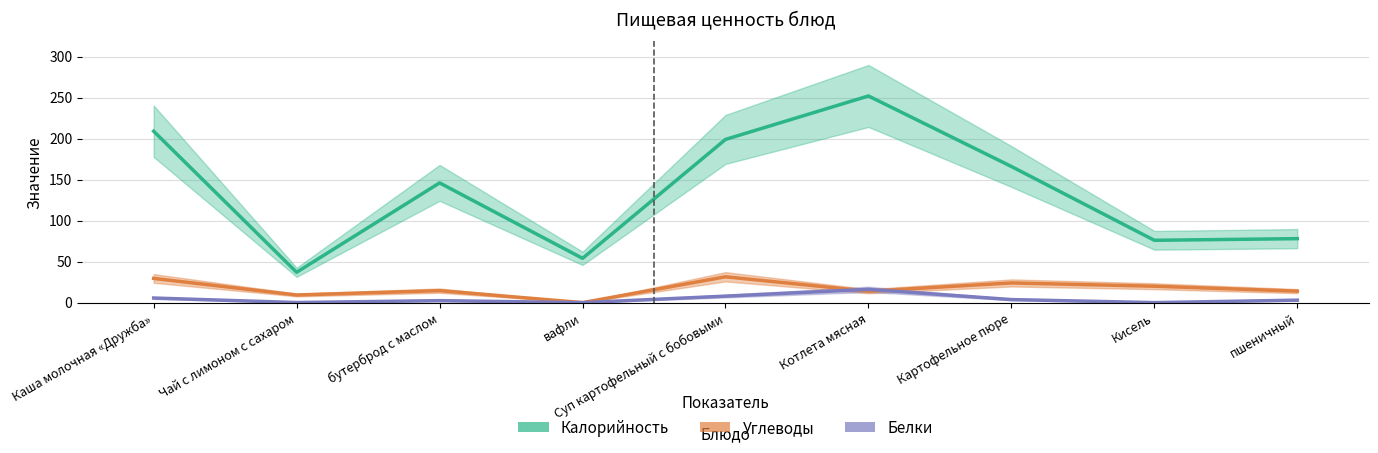

What is the sum of all Углеводы values?

156.8